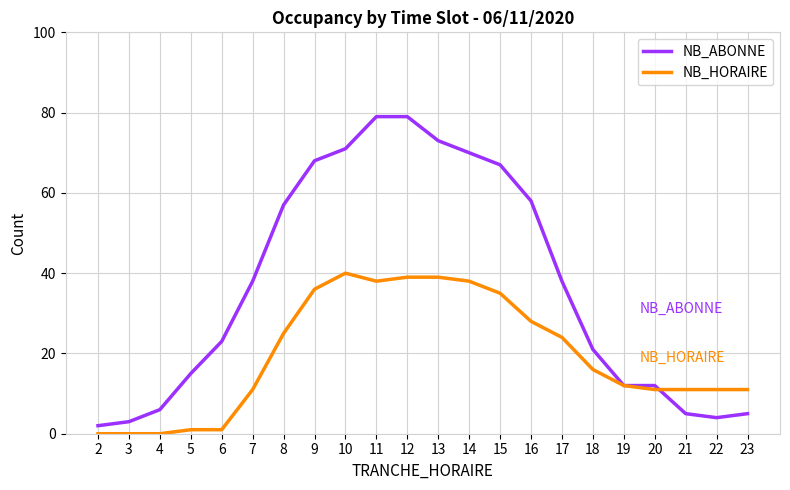

What is the average value of the NB_ABONNE series?

37